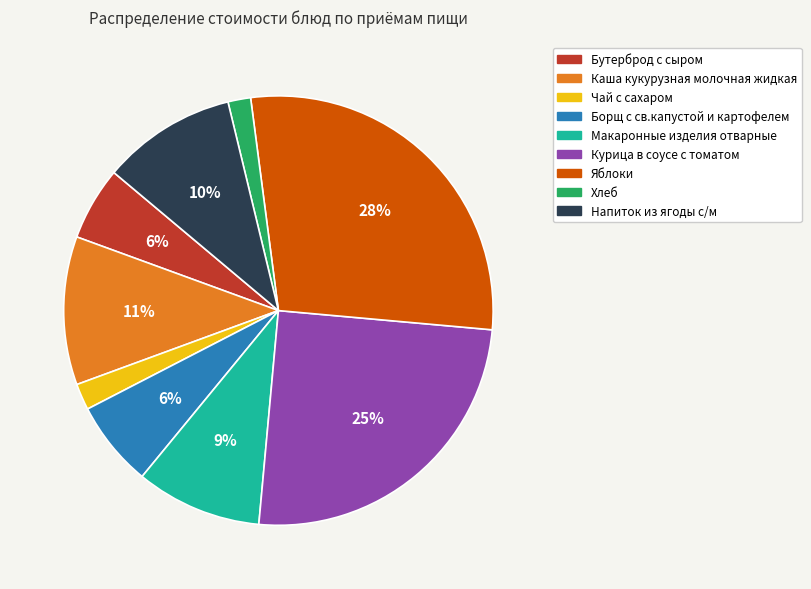

True or false: Каша кукурузная молочная жидкая accounts for 11% of the total.

True